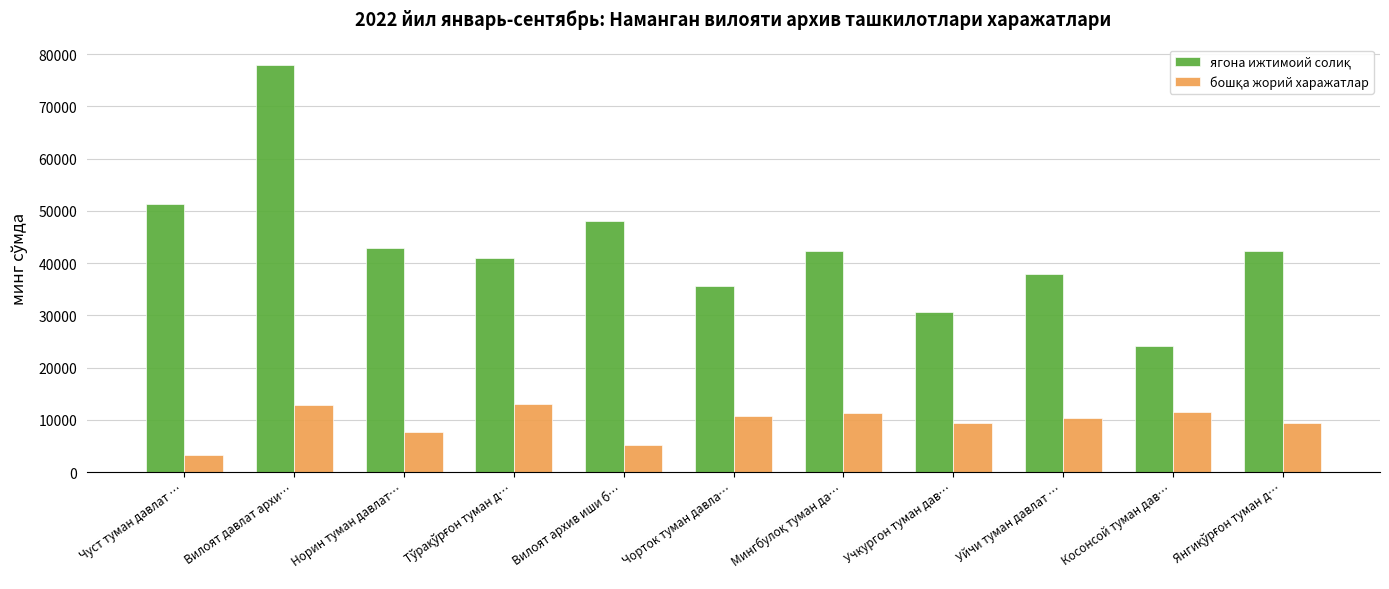

Count the number of data series in this chart.

2